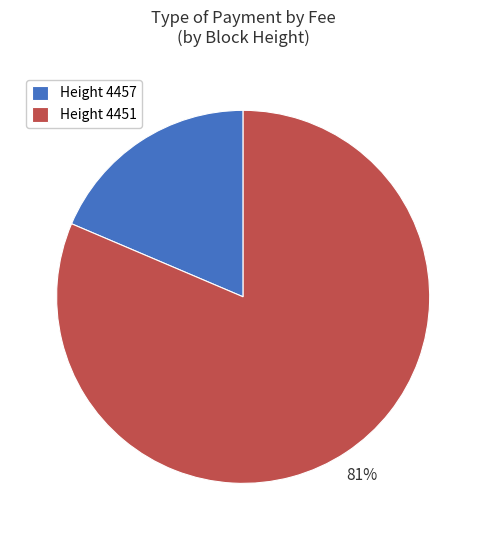

Rank the categories by value from highest to lowest.

Height 4451, Height 4457